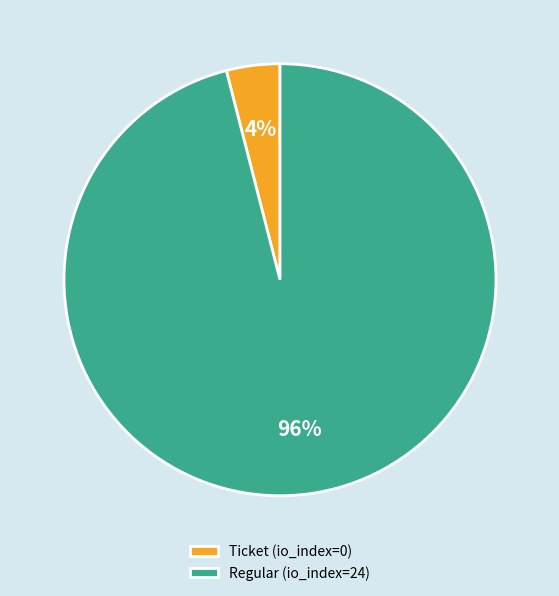

Do Regular (io_index=24) and Ticket (io_index=0) together represent more than half of the pie?

Yes